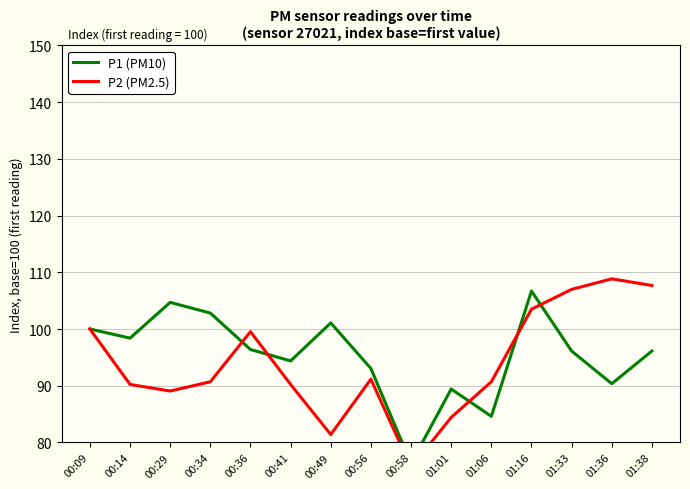

What is the sum of all P2 (PM2.5) values?

1410.0